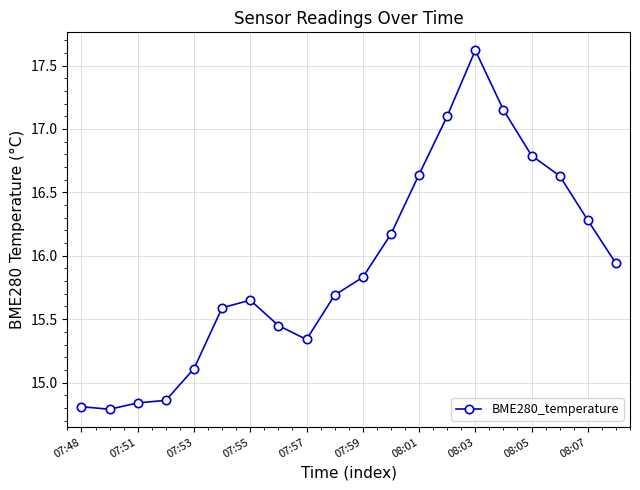

True or false: the data has more than 0 interior local peaks.

True